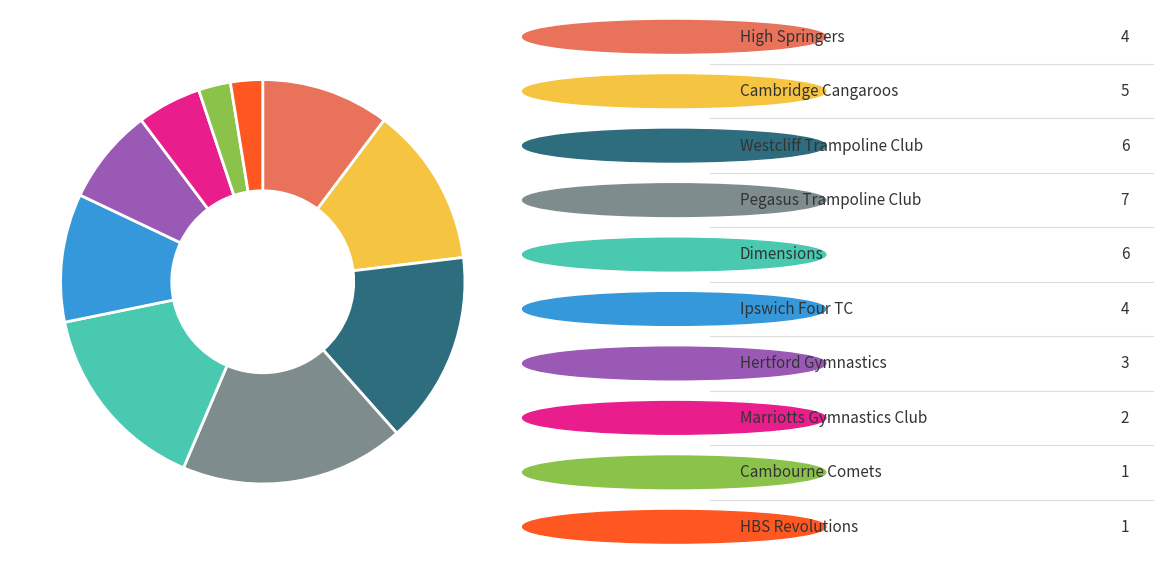

Is there any slice that represents more than half of the pie?

No